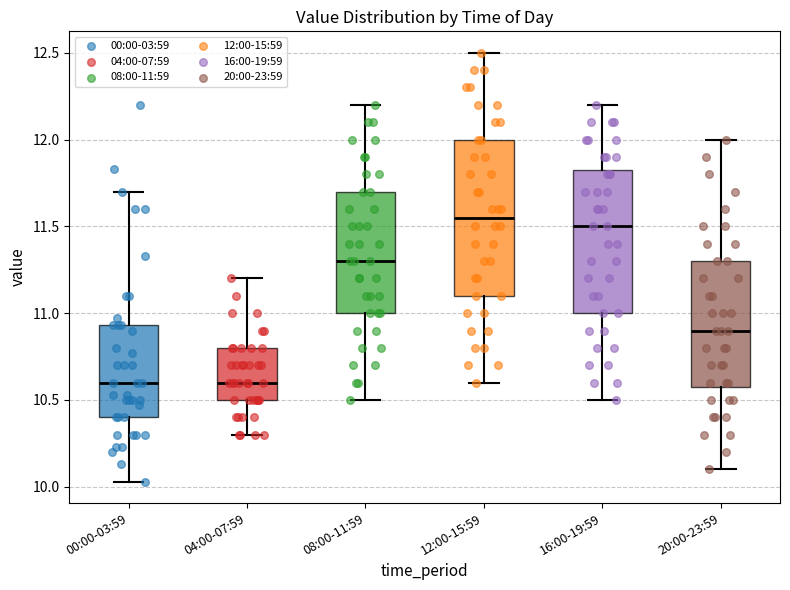

Reading left to right, read every box against the y-axis: the position of its median line, the range the box covers, and the ends of its whiskers. The values are not printed on the chart, so give them approximately, as read against the axis.

00:00-03:59: median 10.60, box 10.40 to 10.95, whiskers 10.05 to 11.70
04:00-07:59: median 10.60, box 10.50 to 10.80, whiskers 10.30 to 11.20
08:00-11:59: median 11.30, box 11.00 to 11.70, whiskers 10.50 to 12.20
12:00-15:59: median 11.55, box 11.10 to 12.00, whiskers 10.60 to 12.50
16:00-19:59: median 11.50, box 11.00 to 11.85, whiskers 10.50 to 12.20
20:00-23:59: median 10.90, box 10.60 to 11.30, whiskers 10.10 to 12.00